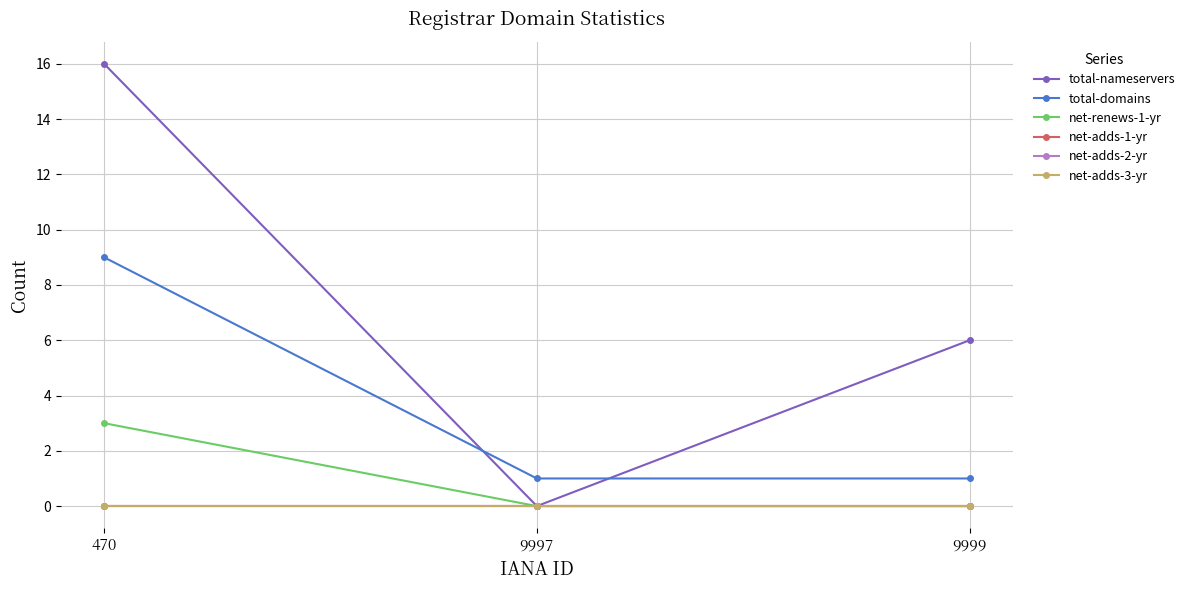

At 9999, list the series in order from largest to smallest.

total-nameservers, total-domains, net-renews-1-yr, net-adds-1-yr, net-adds-2-yr, net-adds-3-yr